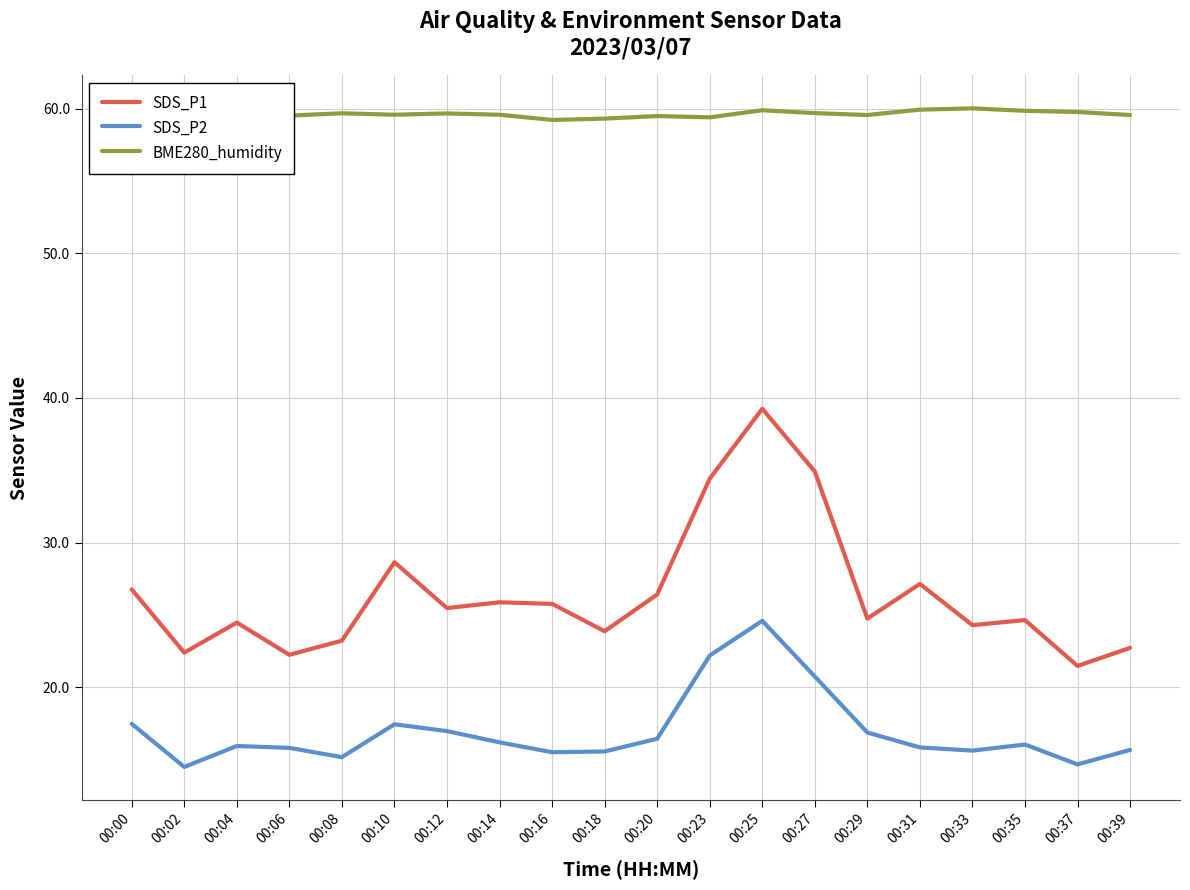

List the series in order of their peak value, lowest first.

SDS_P2, SDS_P1, BME280_humidity